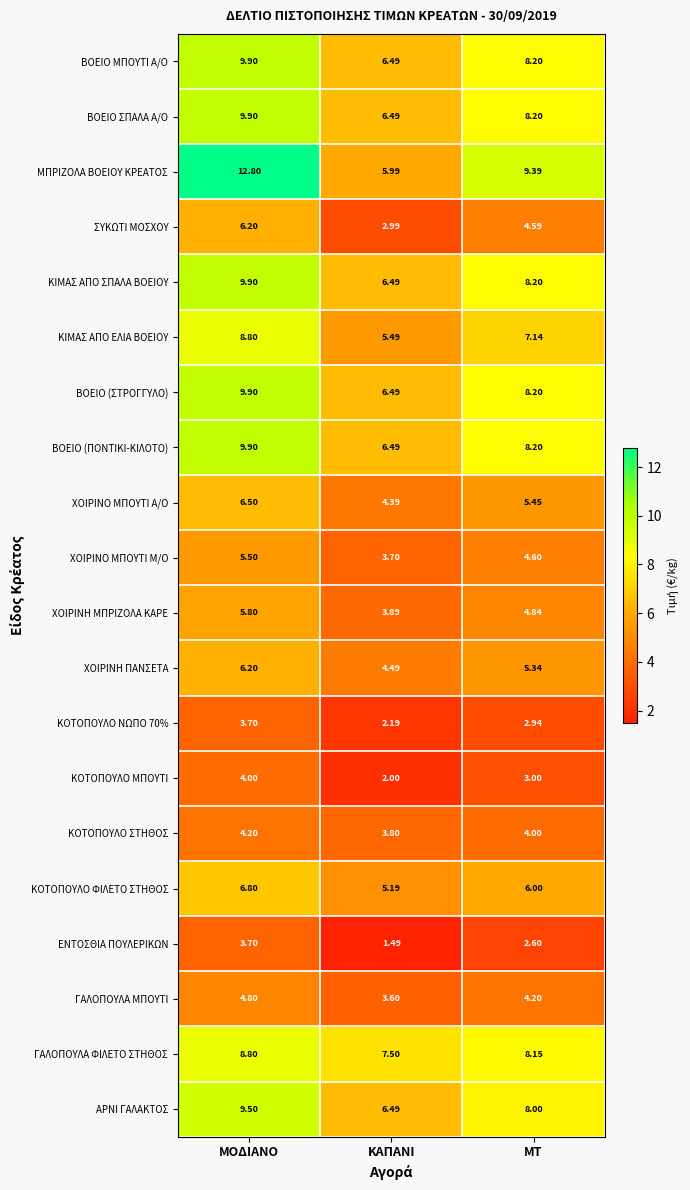

List the labels in order of ΚΟΤΟΠΟΥΛΟ ΣΤΗΘΟΣ value, smallest first.

ΚΑΠΑΝΙ, ΜΤ, ΜΟΔΙΑΝΟ